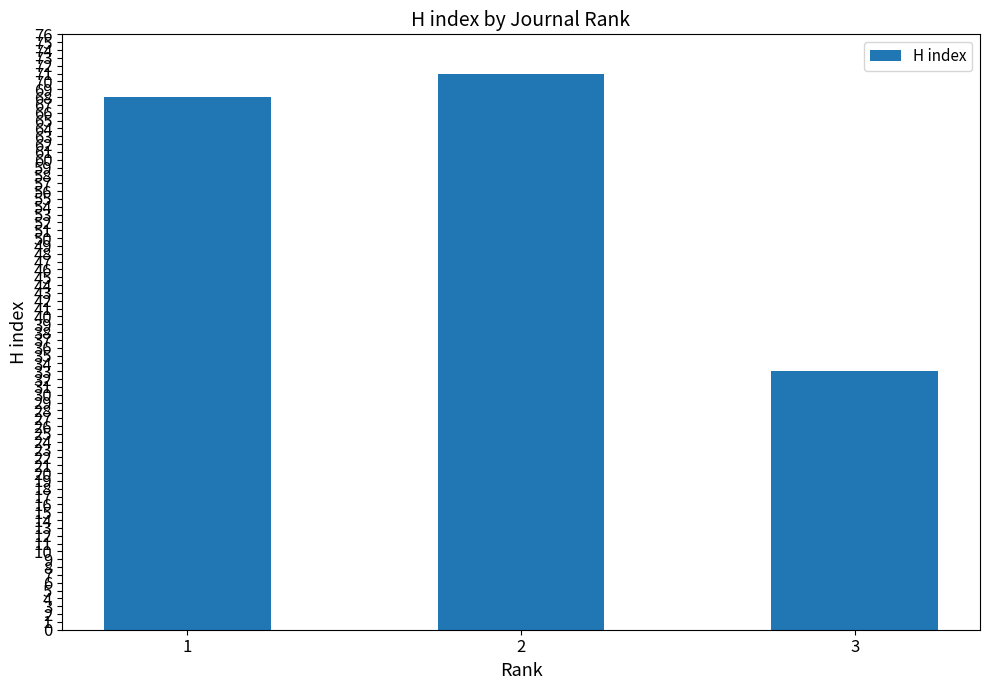

Approximately how many times larger is the value at 3 compared to 2?

0.5